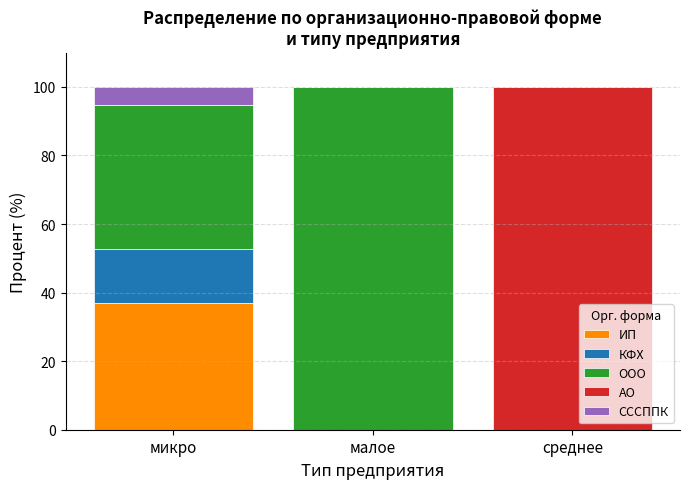

The value of ИП at микро is 19.9. True or false?

False